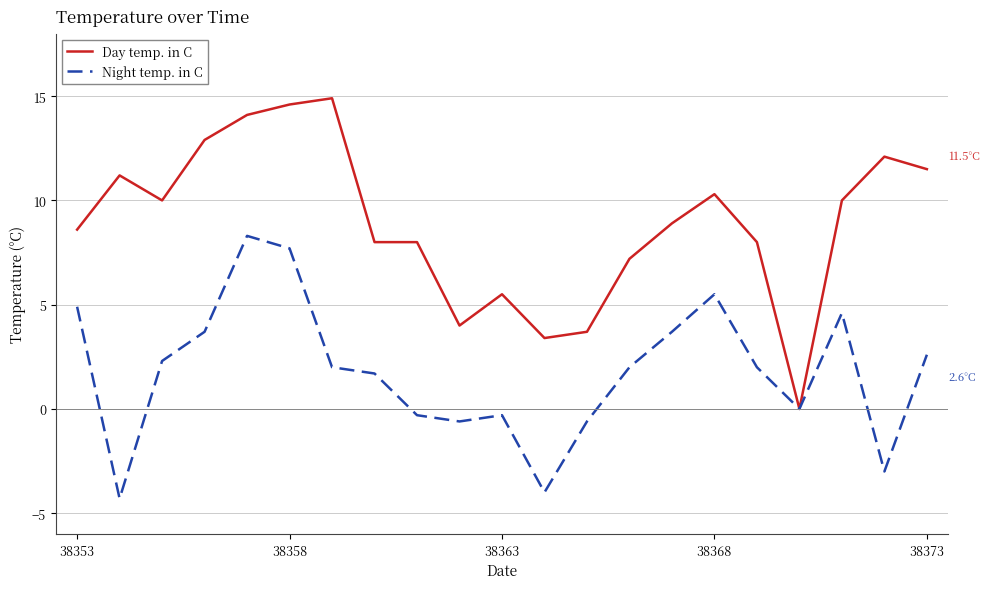

What are all the series names shown in the legend?

Day temp. in C, Night temp. in C